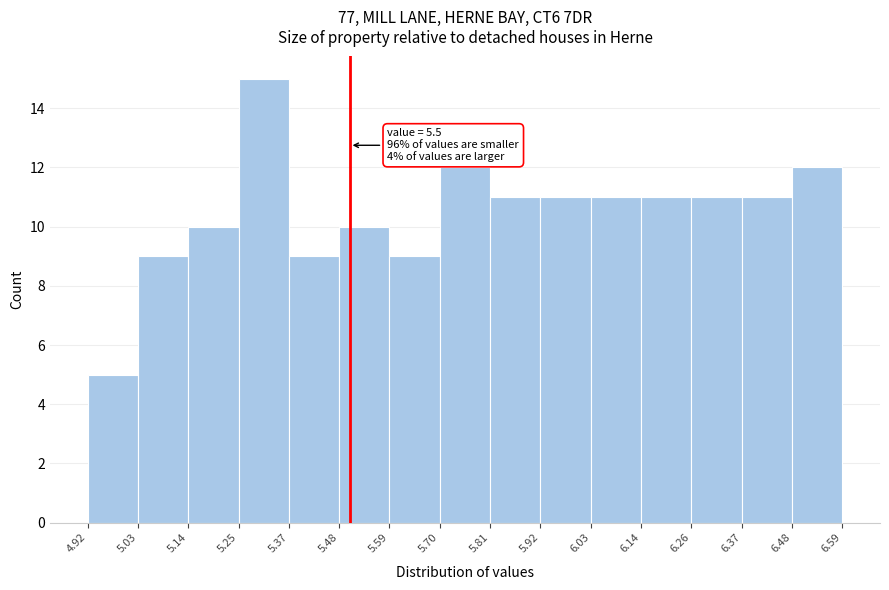

Which range on the x-axis has the tallest bar?

5.25 to 5.37